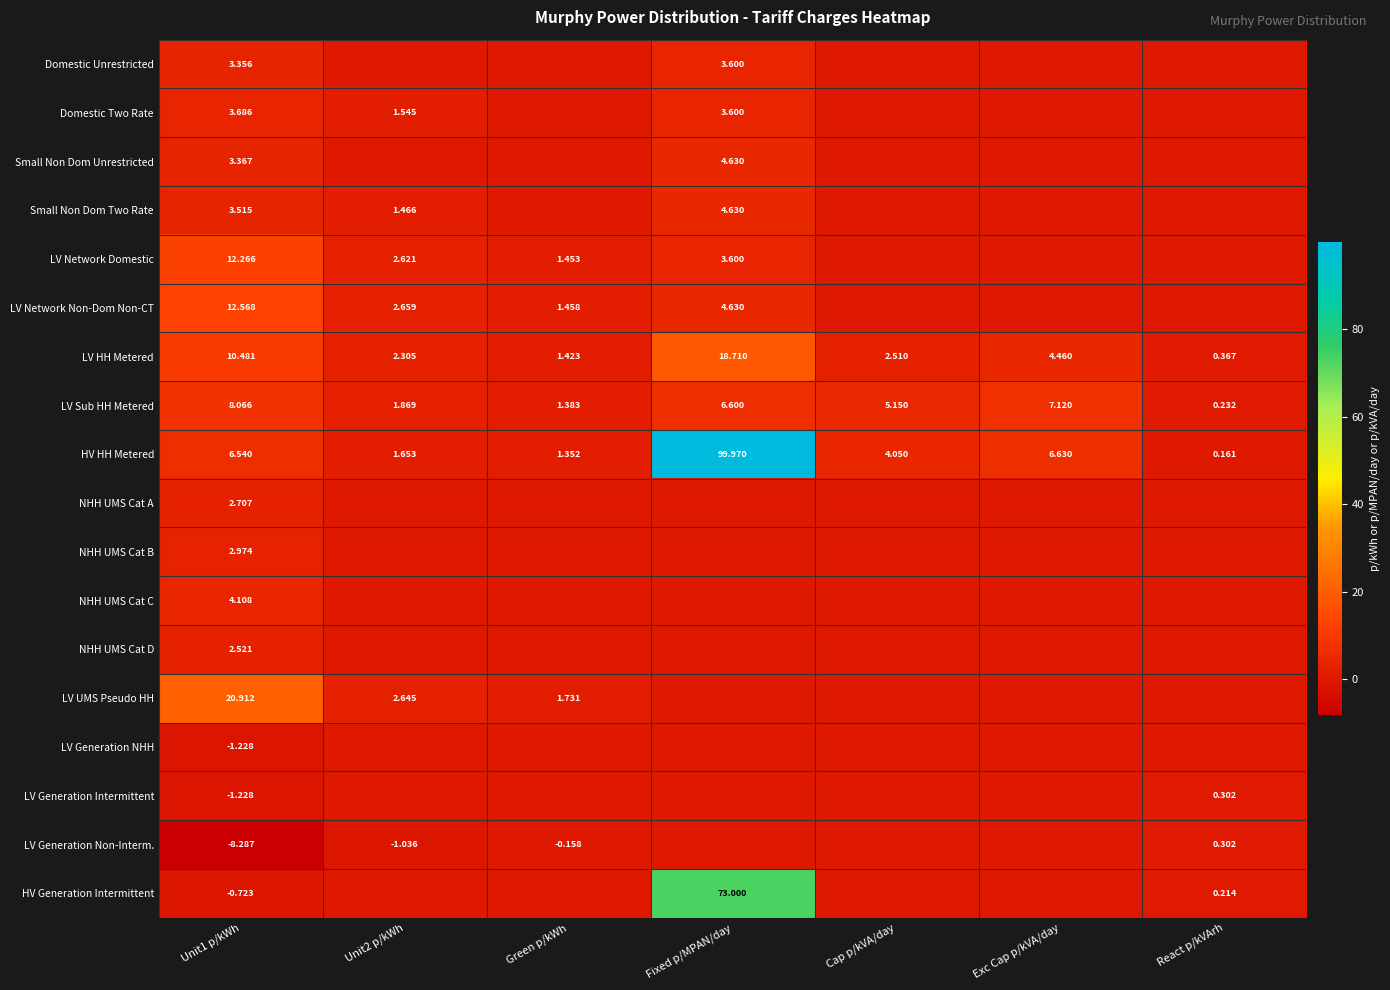

What is the sum of the LV Generation Non-Interm. values at Unit2 p/kWh and Exc Cap p/kVA/day?

-1.0